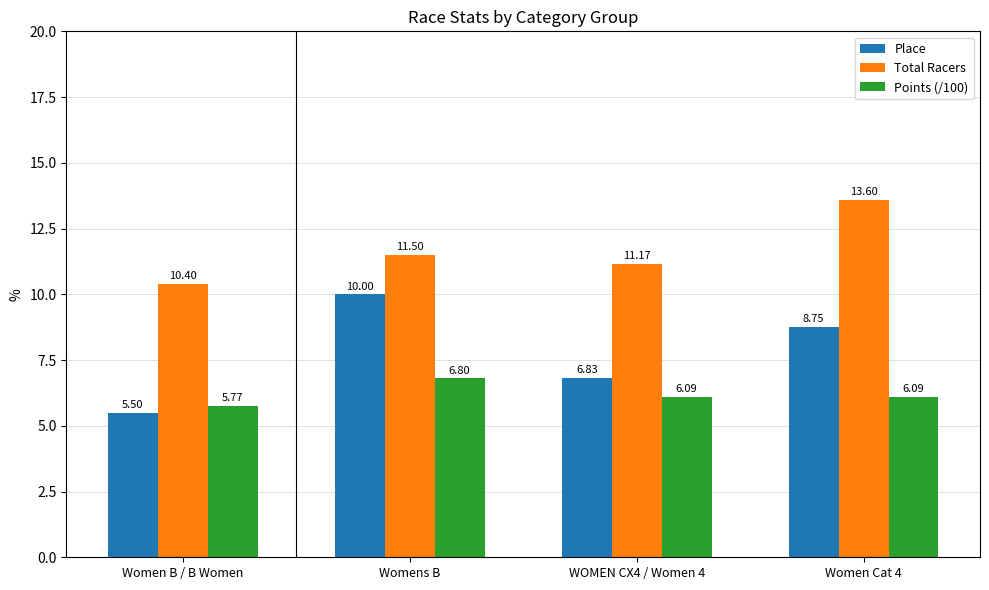

What are all the series names shown in the legend?

Place, Total Racers, Points (/100)